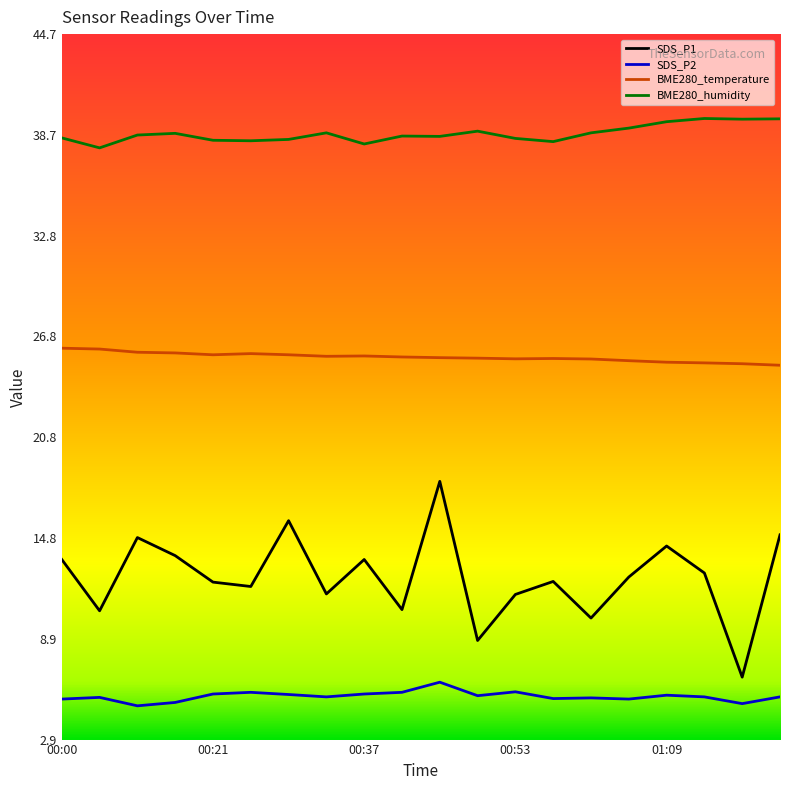

List the series in order of their overall mean, lowest first.

SDS_P2, SDS_P1, BME280_temperature, BME280_humidity